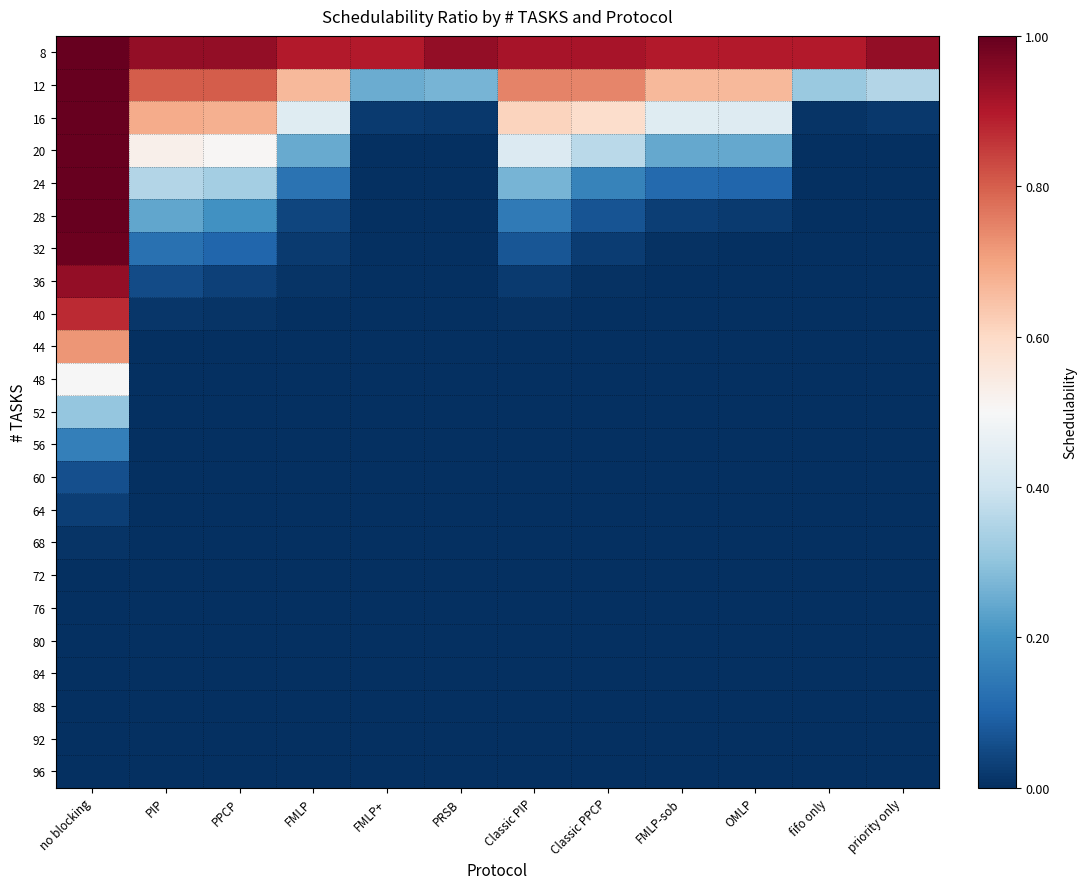

Reading left to right, transcribe all the data shown in this chart.

8: no blocking=1.0	PIP=0.9	PPCP=0.9	FMLP=0.9	FMLP+=0.9	PRSB=0.9	Classic PIP=0.9	Classic PPCP=0.9	FMLP-sob=0.9	OMLP=0.9	fifo only=0.9	priority only=0.9
12: no blocking=1.0	PIP=0.8	PPCP=0.8	FMLP=0.7	FMLP+=0.3	PRSB=0.3	Classic PIP=0.7	Classic PPCP=0.7	FMLP-sob=0.7	OMLP=0.7	fifo only=0.3	priority only=0.4
16: no blocking=1.0	PIP=0.7	PPCP=0.7	FMLP=0.4	FMLP+=0.0	PRSB=0.0	Classic PIP=0.6	Classic PPCP=0.6	FMLP-sob=0.4	OMLP=0.4	fifo only=0.0	priority only=0.0
20: no blocking=1.0	PIP=0.5	PPCP=0.5	FMLP=0.2	FMLP+=0.0	PRSB=0.0	Classic PIP=0.4	Classic PPCP=0.4	FMLP-sob=0.2	OMLP=0.2	fifo only=0.0	priority only=0.0
24: no blocking=1.0	PIP=0.4	PPCP=0.3	FMLP=0.1	FMLP+=0.0	PRSB=0.0	Classic PIP=0.3	Classic PPCP=0.2	FMLP-sob=0.1	OMLP=0.1	fifo only=0.0	priority only=0.0
28: no blocking=1.0	PIP=0.2	PPCP=0.2	FMLP=0.0	FMLP+=0.0	PRSB=0.0	Classic PIP=0.1	Classic PPCP=0.1	FMLP-sob=0.0	OMLP=0.0	fifo only=0.0	priority only=0.0
32: no blocking=1.0	PIP=0.1	PPCP=0.1	FMLP=0.0	FMLP+=0.0	PRSB=0.0	Classic PIP=0.1	Classic PPCP=0.0	FMLP-sob=0.0	OMLP=0.0	fifo only=0.0	priority only=0.0
36: no blocking=0.9	PIP=0.1	PPCP=0.0	FMLP=0.0	FMLP+=0.0	PRSB=0.0	Classic PIP=0.0	Classic PPCP=0.0	FMLP-sob=0.0	OMLP=0.0	fifo only=0.0	priority only=0.0
40: no blocking=0.9	PIP=0.0	PPCP=0.0	FMLP=0.0	FMLP+=0.0	PRSB=0.0	Classic PIP=0.0	Classic PPCP=0.0	FMLP-sob=0.0	OMLP=0.0	fifo only=0.0	priority only=0.0
44: no blocking=0.7	PIP=0.0	PPCP=0.0	FMLP=0.0	FMLP+=0.0	PRSB=0.0	Classic PIP=0.0	Classic PPCP=0.0	FMLP-sob=0.0	OMLP=0.0	fifo only=0.0	priority only=0.0
48: no blocking=0.5	PIP=0.0	PPCP=0.0	FMLP=0.0	FMLP+=0.0	PRSB=0.0	Classic PIP=0.0	Classic PPCP=0.0	FMLP-sob=0.0	OMLP=0.0	fifo only=0.0	priority only=0.0
52: no blocking=0.3	PIP=0.0	PPCP=0.0	FMLP=0.0	FMLP+=0.0	PRSB=0.0	Classic PIP=0.0	Classic PPCP=0.0	FMLP-sob=0.0	OMLP=0.0	fifo only=0.0	priority only=0.0
56: no blocking=0.2	PIP=0.0	PPCP=0.0	FMLP=0.0	FMLP+=0.0	PRSB=0.0	Classic PIP=0.0	Classic PPCP=0.0	FMLP-sob=0.0	OMLP=0.0	fifo only=0.0	priority only=0.0
60: no blocking=0.1	PIP=0.0	PPCP=0.0	FMLP=0.0	FMLP+=0.0	PRSB=0.0	Classic PIP=0.0	Classic PPCP=0.0	FMLP-sob=0.0	OMLP=0.0	fifo only=0.0	priority only=0.0
64: no blocking=0.0	PIP=0.0	PPCP=0.0	FMLP=0.0	FMLP+=0.0	PRSB=0.0	Classic PIP=0.0	Classic PPCP=0.0	FMLP-sob=0.0	OMLP=0.0	fifo only=0.0	priority only=0.0
68: no blocking=0.0	PIP=0.0	PPCP=0.0	FMLP=0.0	FMLP+=0.0	PRSB=0.0	Classic PIP=0.0	Classic PPCP=0.0	FMLP-sob=0.0	OMLP=0.0	fifo only=0.0	priority only=0.0
72: no blocking=0.0	PIP=0.0	PPCP=0.0	FMLP=0.0	FMLP+=0.0	PRSB=0.0	Classic PIP=0.0	Classic PPCP=0.0	FMLP-sob=0.0	OMLP=0.0	fifo only=0.0	priority only=0.0
76: no blocking=0.0	PIP=0.0	PPCP=0.0	FMLP=0.0	FMLP+=0.0	PRSB=0.0	Classic PIP=0.0	Classic PPCP=0.0	FMLP-sob=0.0	OMLP=0.0	fifo only=0.0	priority only=0.0
80: no blocking=0.0	PIP=0.0	PPCP=0.0	FMLP=0.0	FMLP+=0.0	PRSB=0.0	Classic PIP=0.0	Classic PPCP=0.0	FMLP-sob=0.0	OMLP=0.0	fifo only=0.0	priority only=0.0
84: no blocking=0.0	PIP=0.0	PPCP=0.0	FMLP=0.0	FMLP+=0.0	PRSB=0.0	Classic PIP=0.0	Classic PPCP=0.0	FMLP-sob=0.0	OMLP=0.0	fifo only=0.0	priority only=0.0
88: no blocking=0.0	PIP=0.0	PPCP=0.0	FMLP=0.0	FMLP+=0.0	PRSB=0.0	Classic PIP=0.0	Classic PPCP=0.0	FMLP-sob=0.0	OMLP=0.0	fifo only=0.0	priority only=0.0
92: no blocking=0.0	PIP=0.0	PPCP=0.0	FMLP=0.0	FMLP+=0.0	PRSB=0.0	Classic PIP=0.0	Classic PPCP=0.0	FMLP-sob=0.0	OMLP=0.0	fifo only=0.0	priority only=0.0
96: no blocking=0.0	PIP=0.0	PPCP=0.0	FMLP=0.0	FMLP+=0.0	PRSB=0.0	Classic PIP=0.0	Classic PPCP=0.0	FMLP-sob=0.0	OMLP=0.0	fifo only=0.0	priority only=0.0